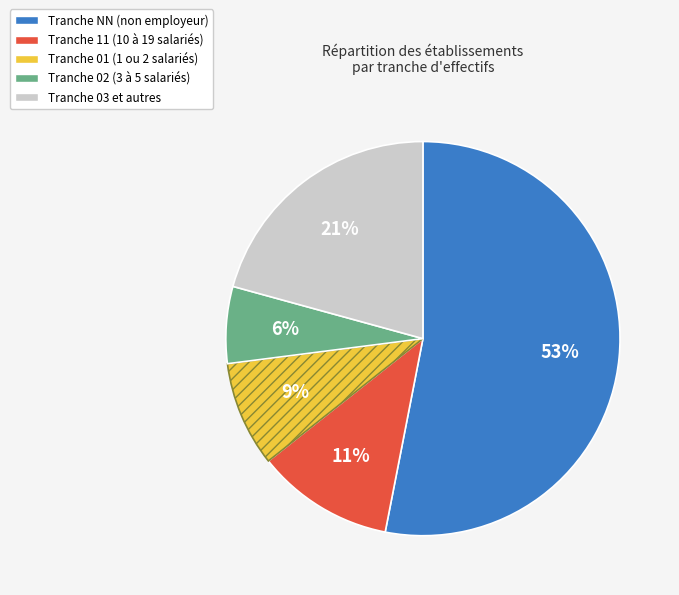

Is there any slice that represents more than half of the pie?

Yes